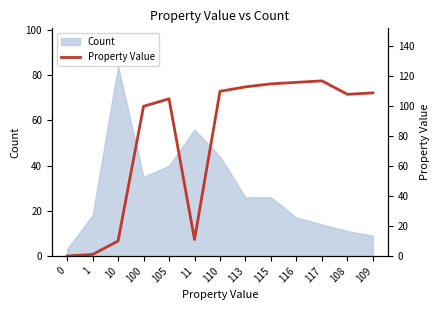

Is it true that the value at 0 is 0?

True